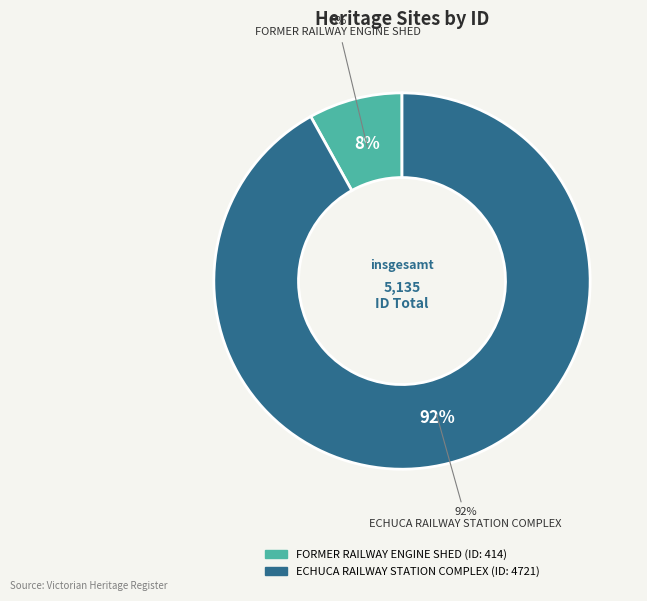

What portion of the pie excludes FORMER RAILWAY ENGINE SHED?

91.9%